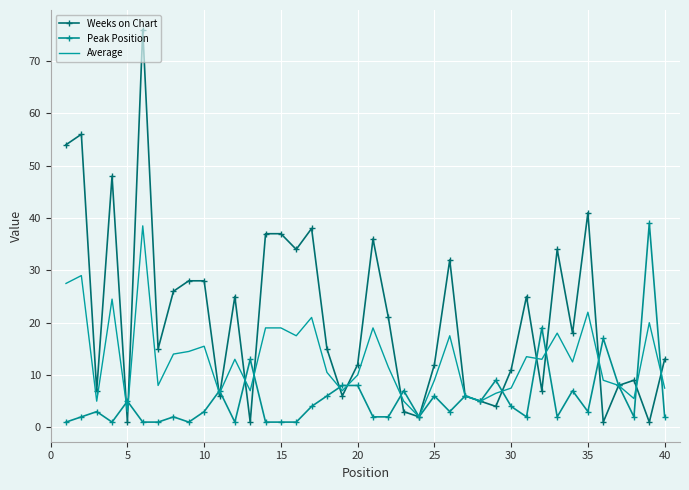

Rank the series by their average value, from highest to lowest.

Weeks on Chart, Average, Peak Position